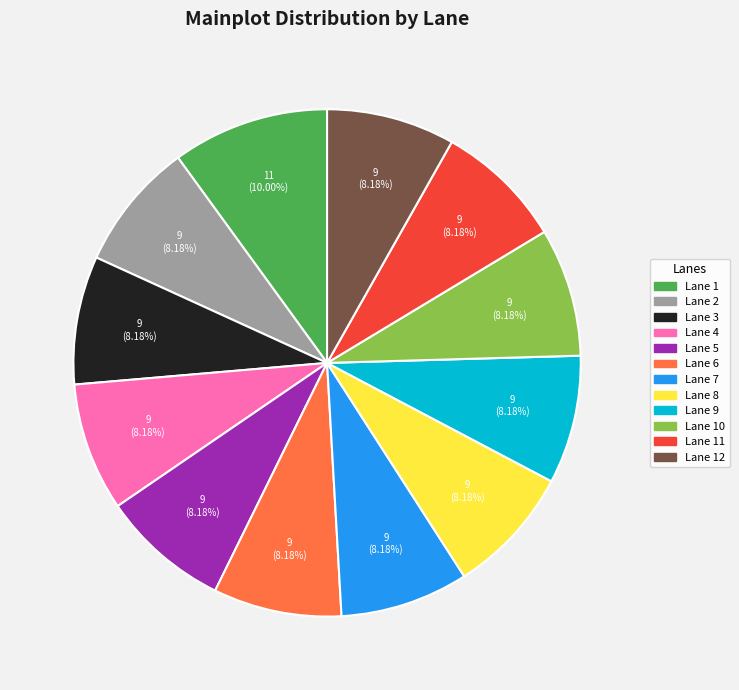

Does any single category account for the majority?

No